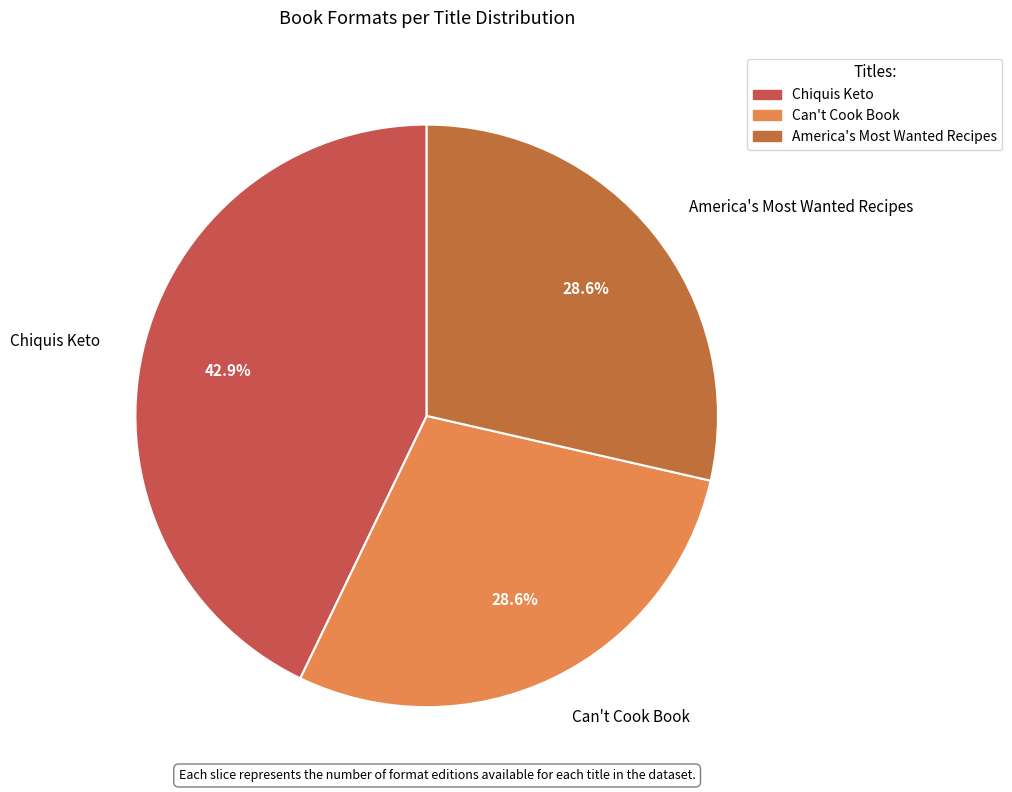

What is the largest slice in the pie chart?

Chiquis Keto